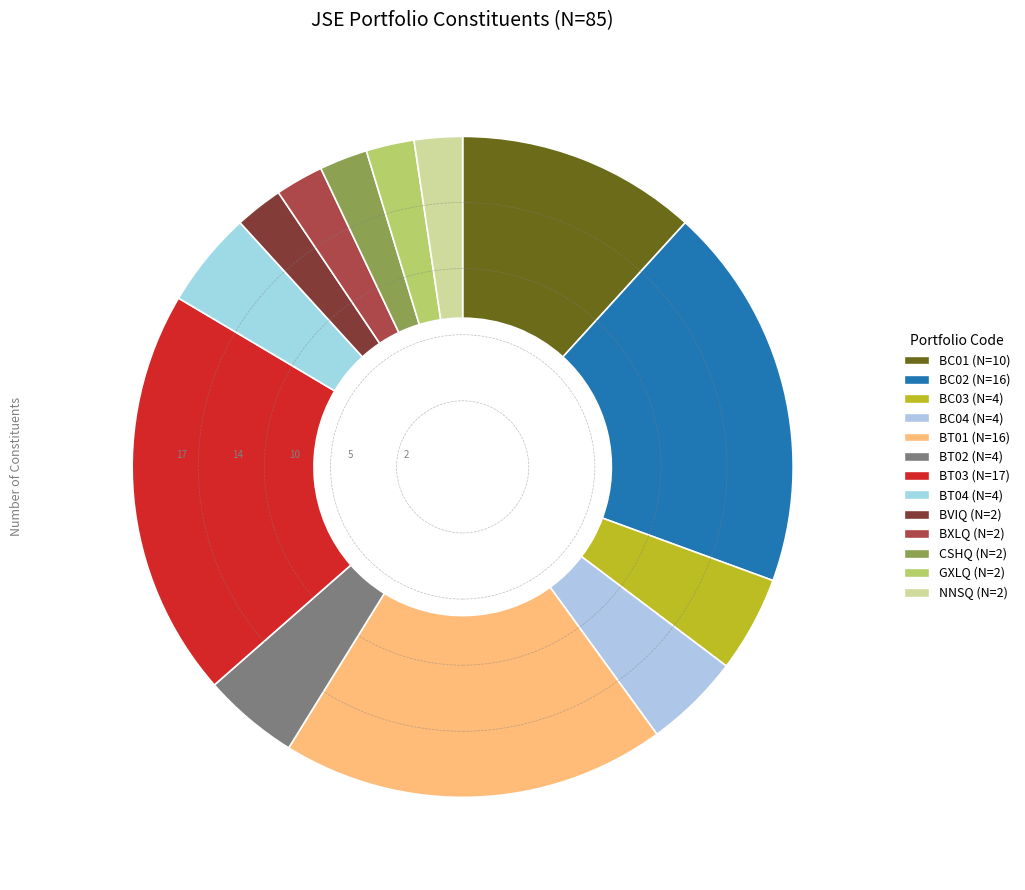

Does BC02 account for over 50% of the chart?

No